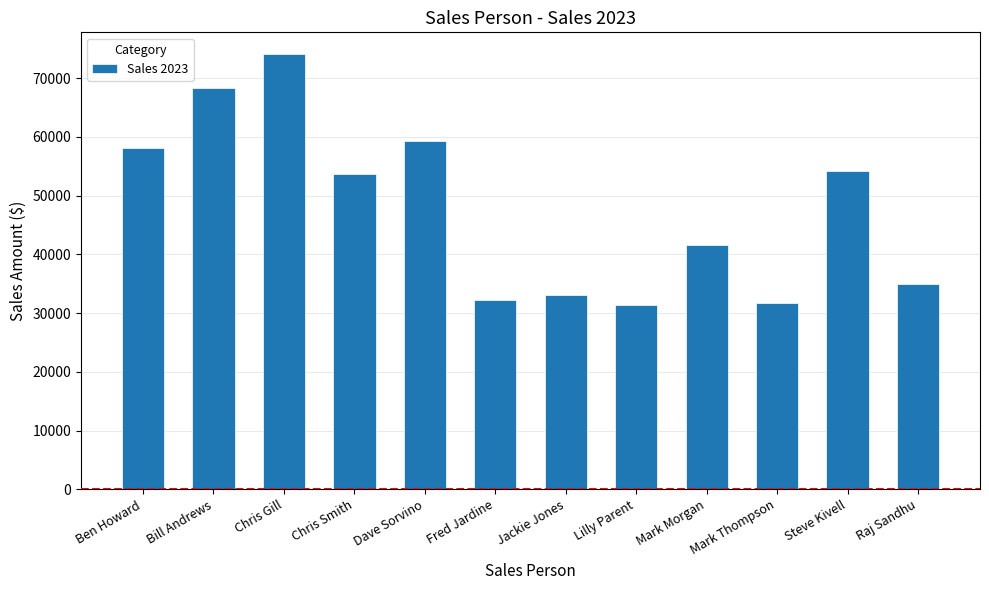

How many data points are less than 53700?

6